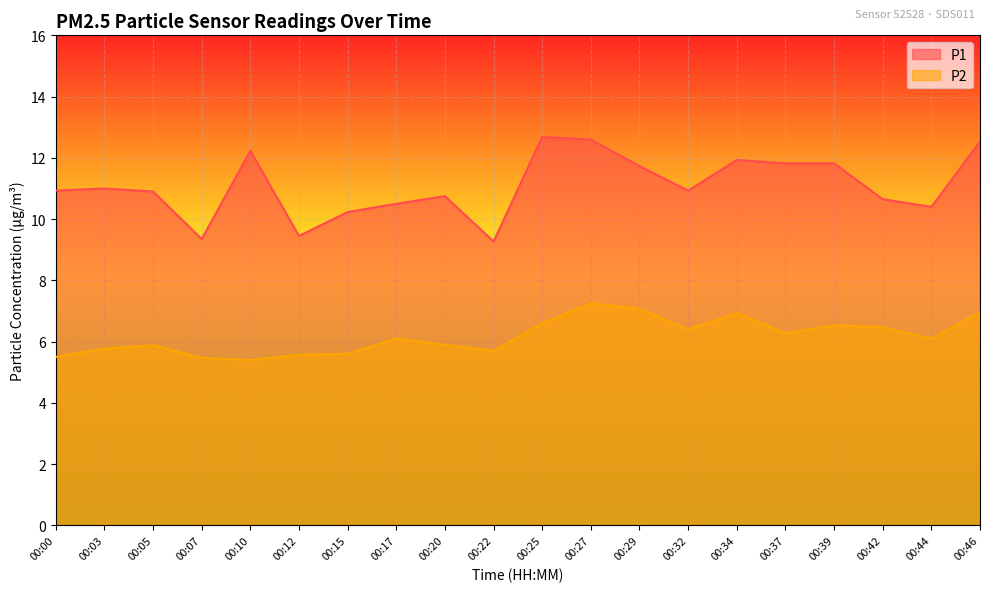

What is the maximum value shown in the chart?

12.7